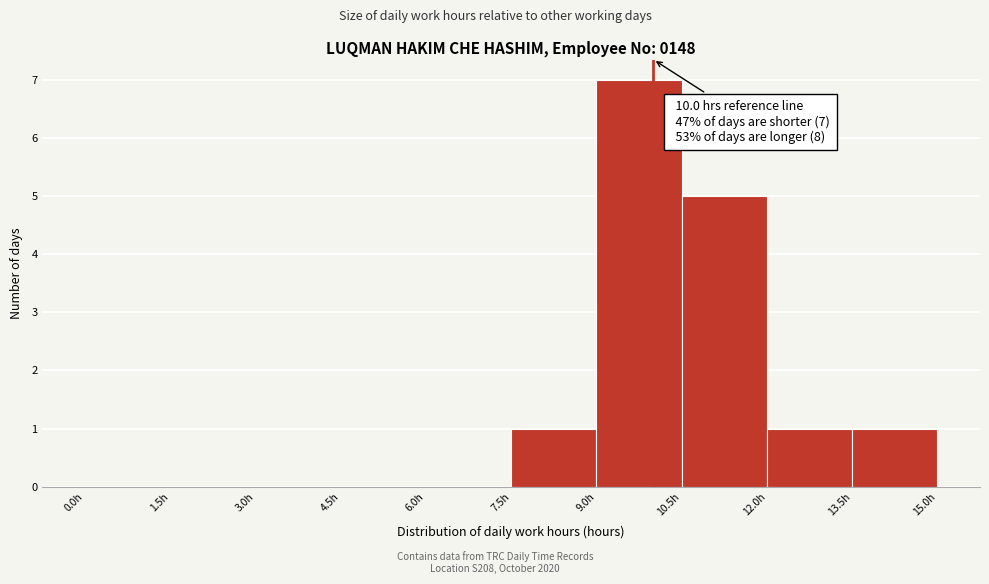

Over which range of the x-axis is the bar tallest?

9.0 to 10.5